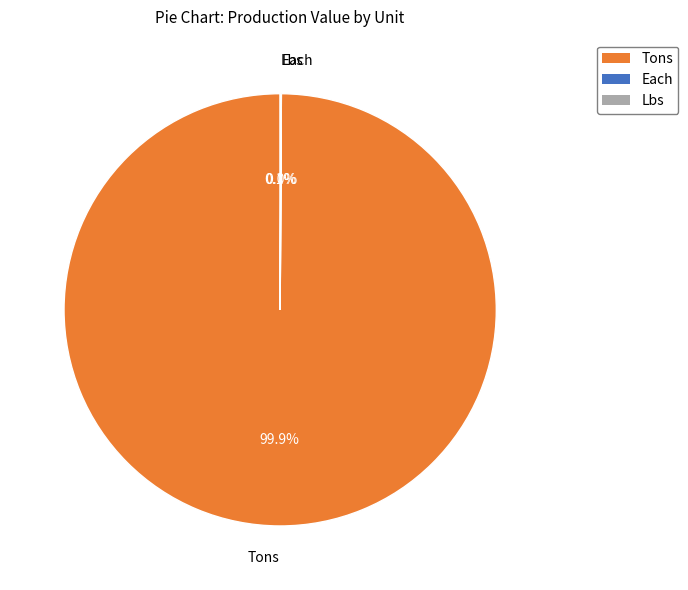

Is there a majority slice in this chart?

Yes